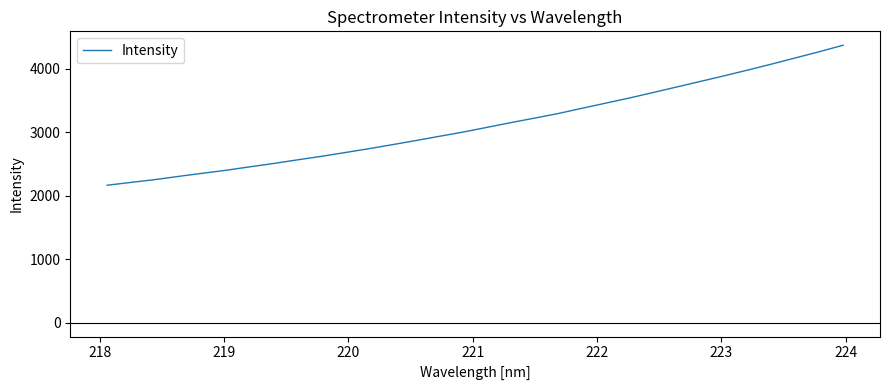

Does the chart display data point markers on the line(s)?

No